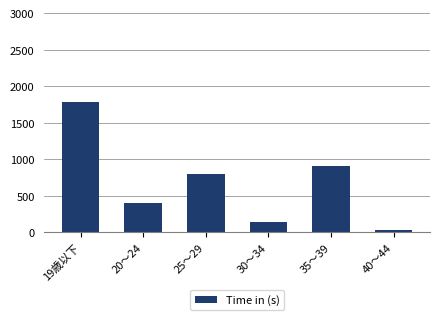

What is the minimum value shown in the chart?

34